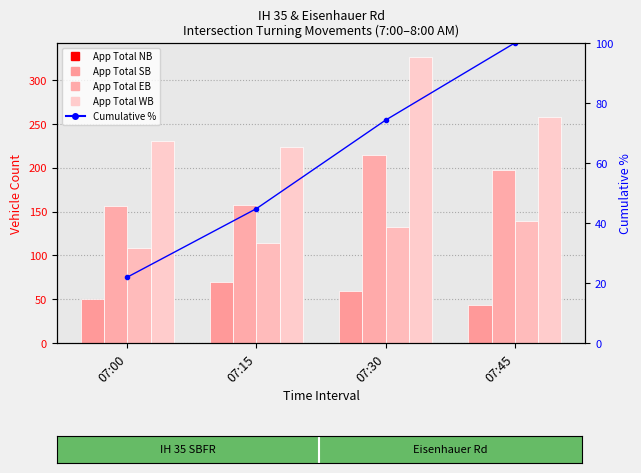

What is the value of the App Total NB bar at the 1st from the left?

50.0